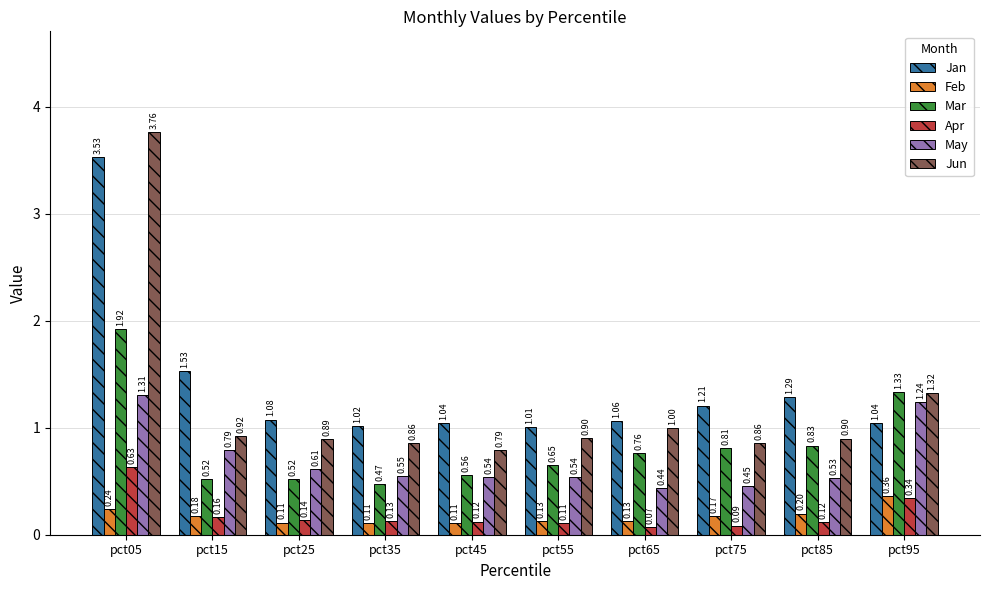

Which series has the largest range (max minus min)?

Jun